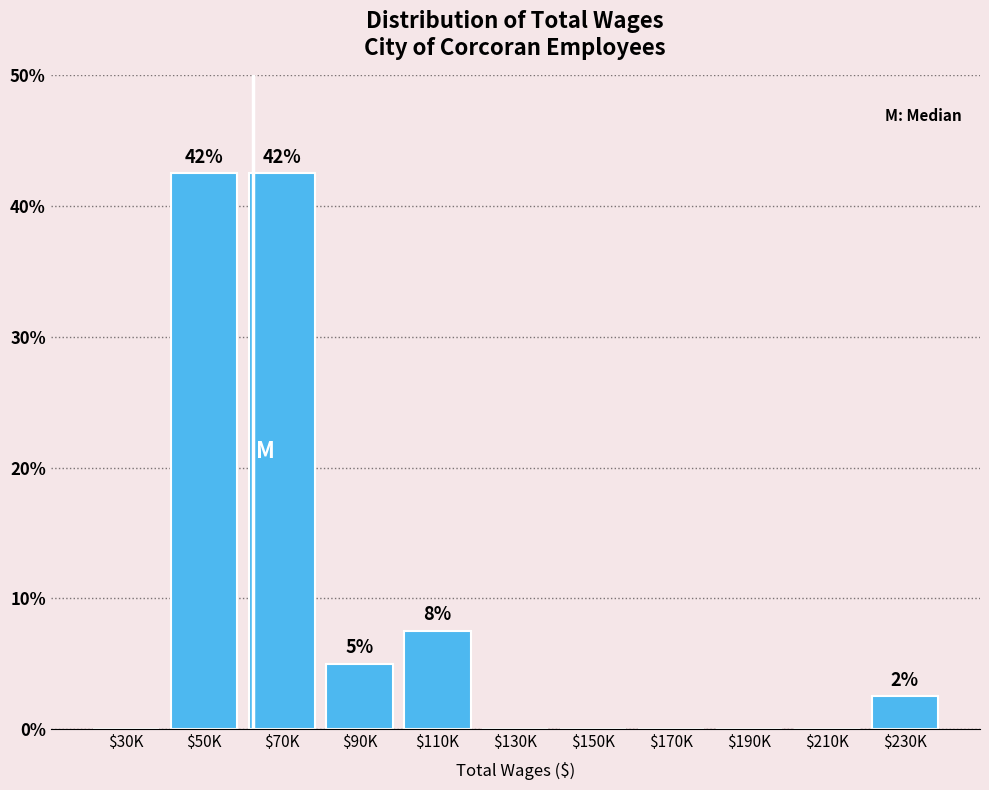

Is it true that the value at $130K is 21.9?

False